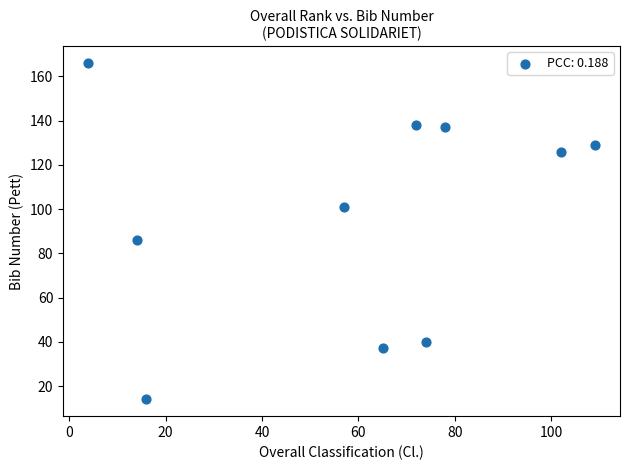

What is the range of X values (max minus min)?

105